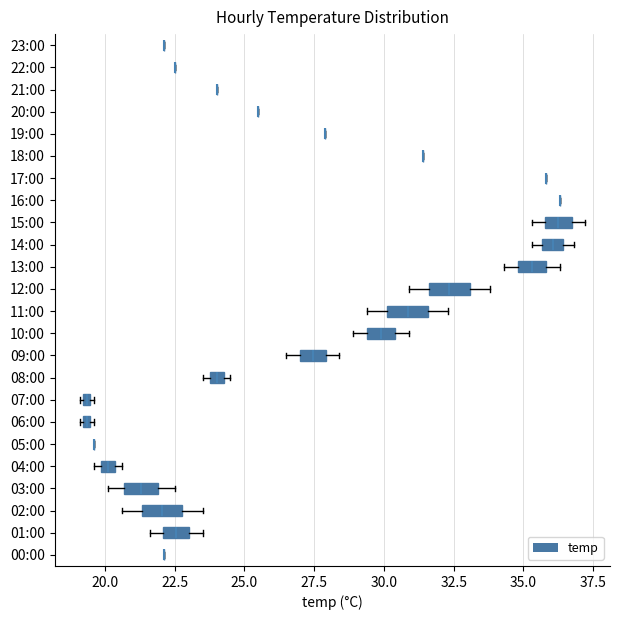

At which label does the data first exceed 25?

09:00